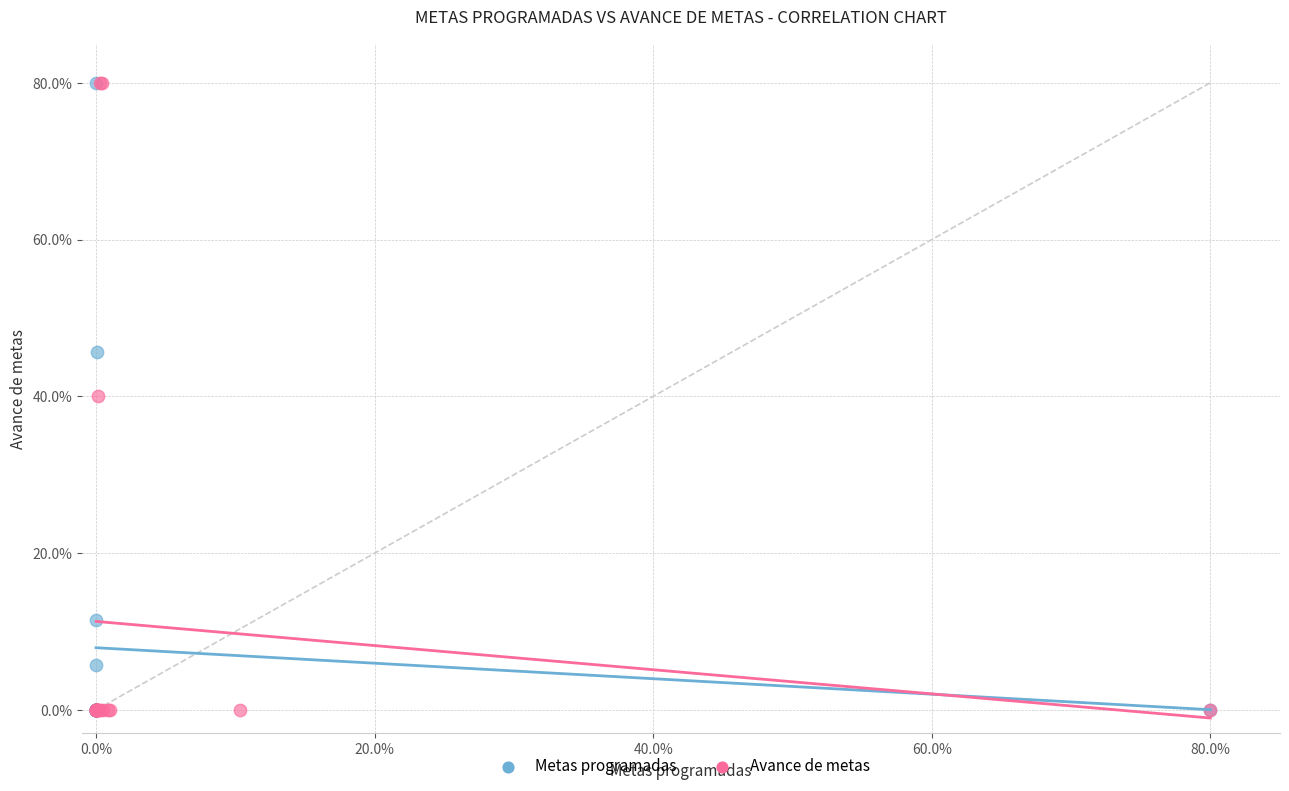

What are all the series names shown in the legend?

Metas programadas, Avance de metas